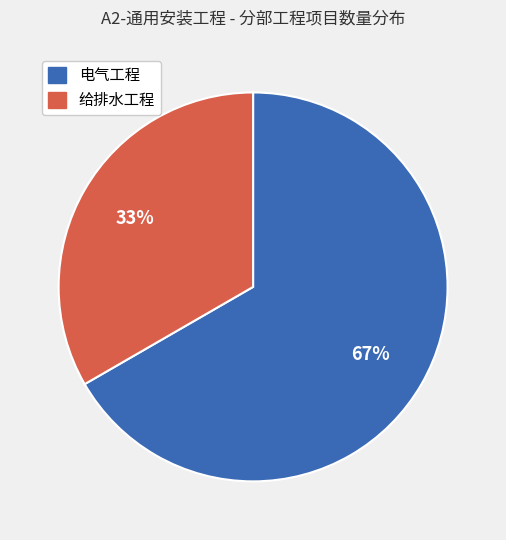

Which has a higher value, 给排水工程 or 电气工程?

电气工程